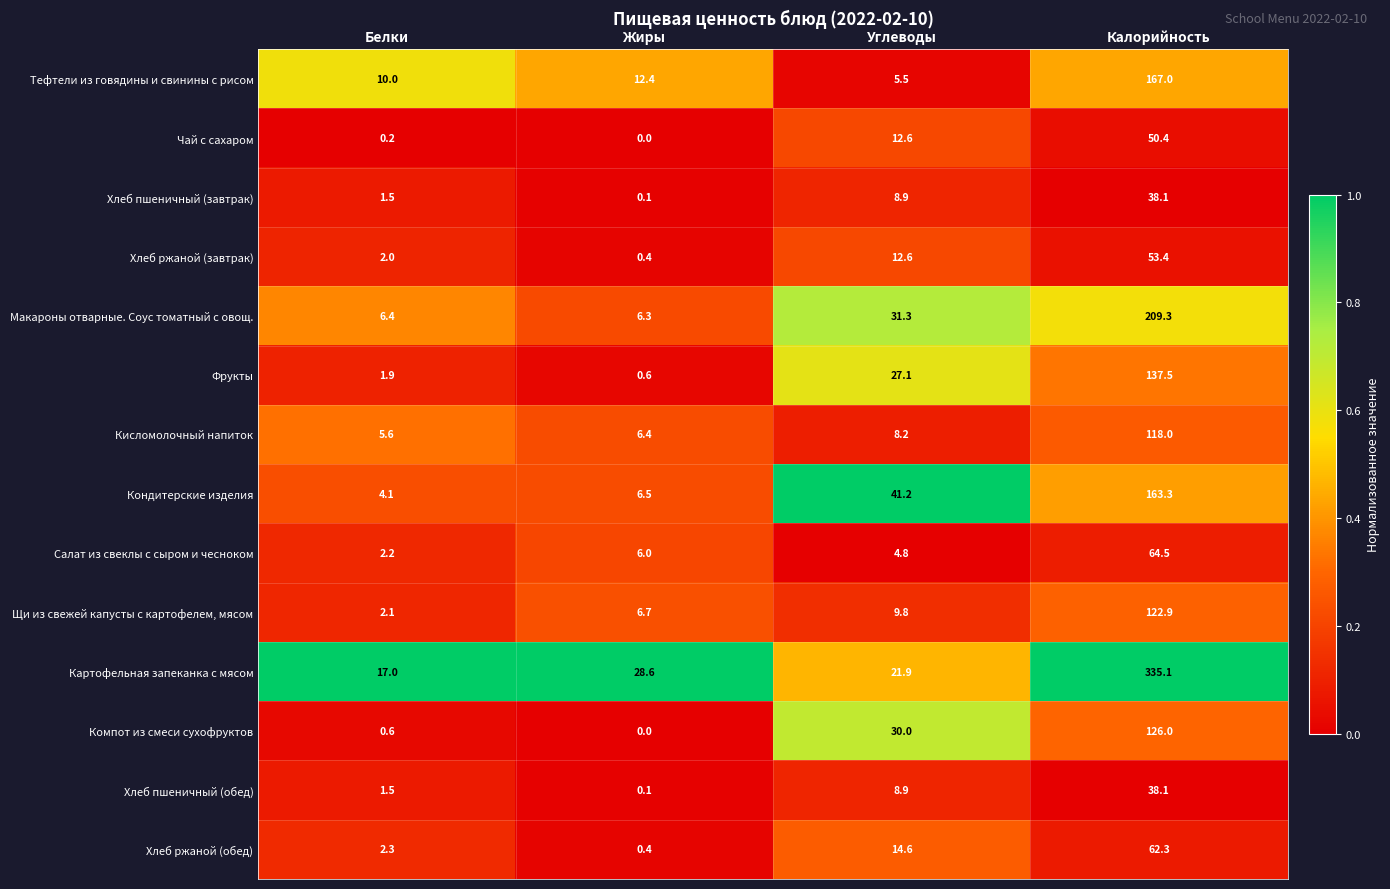

At which label does Салат из свеклы с сыром и чесноком reach its peak?

Калорийность